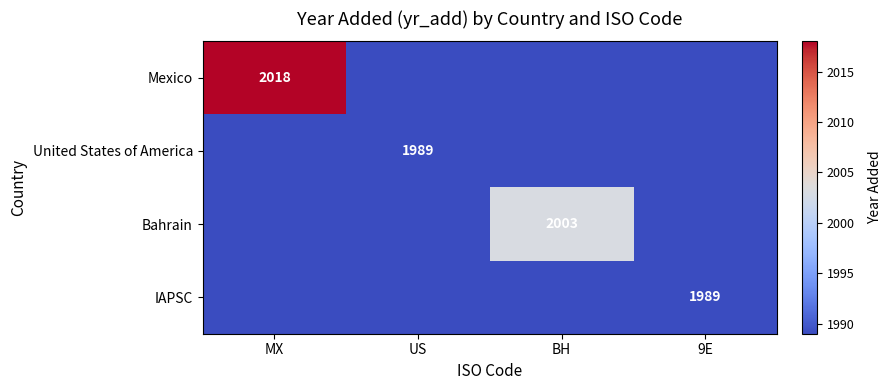

Is it true that Bahrain equals 2970 at BH?

False